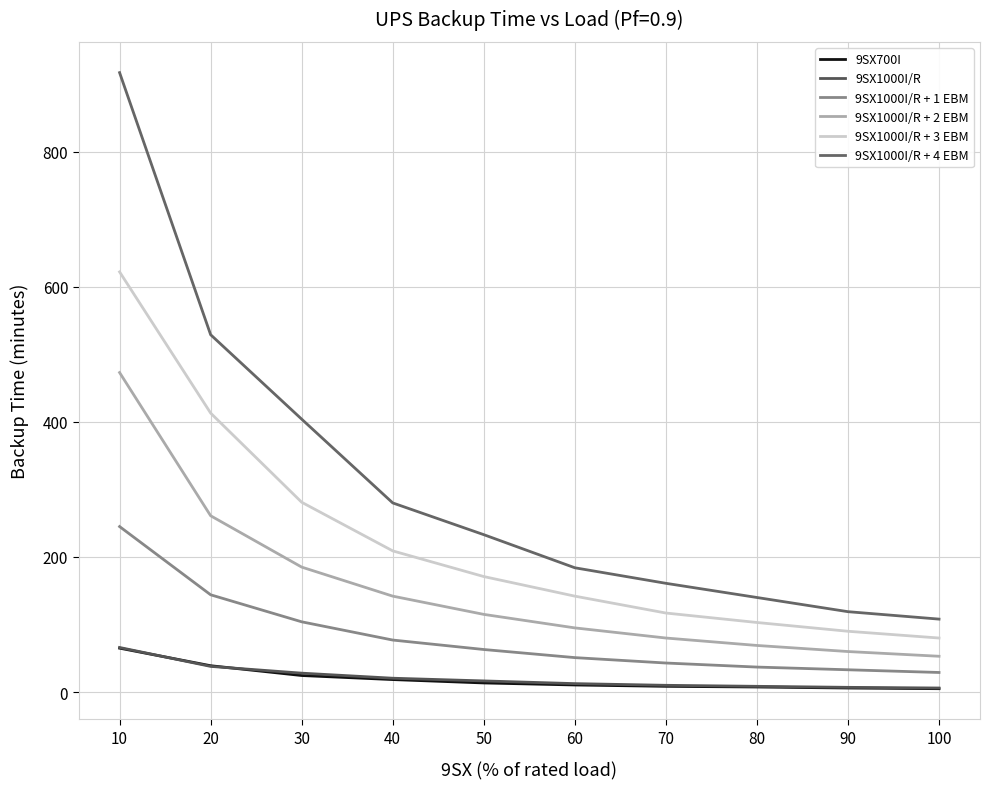

True or false: 9SX1000I/R + 2 EBM has a value of 207.7 at 10.

False